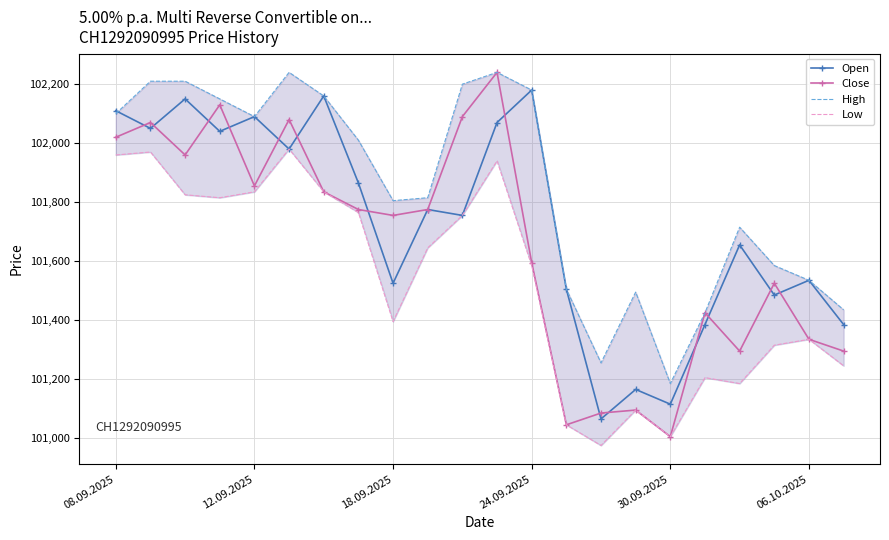

The value of Close at 24.09.2025 is 101595. True or false?

True